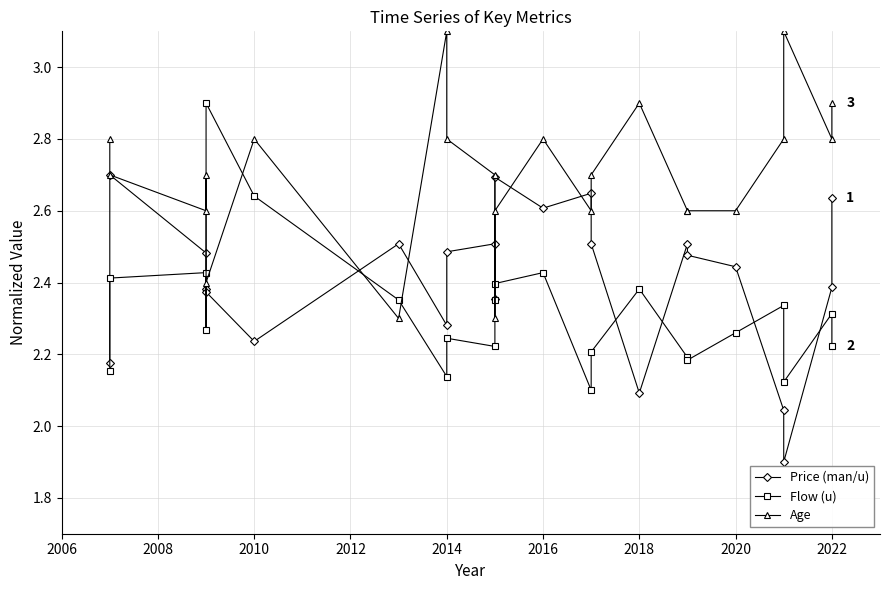

What are all the series names shown in the legend?

Price (man/u), Flow (u), Age